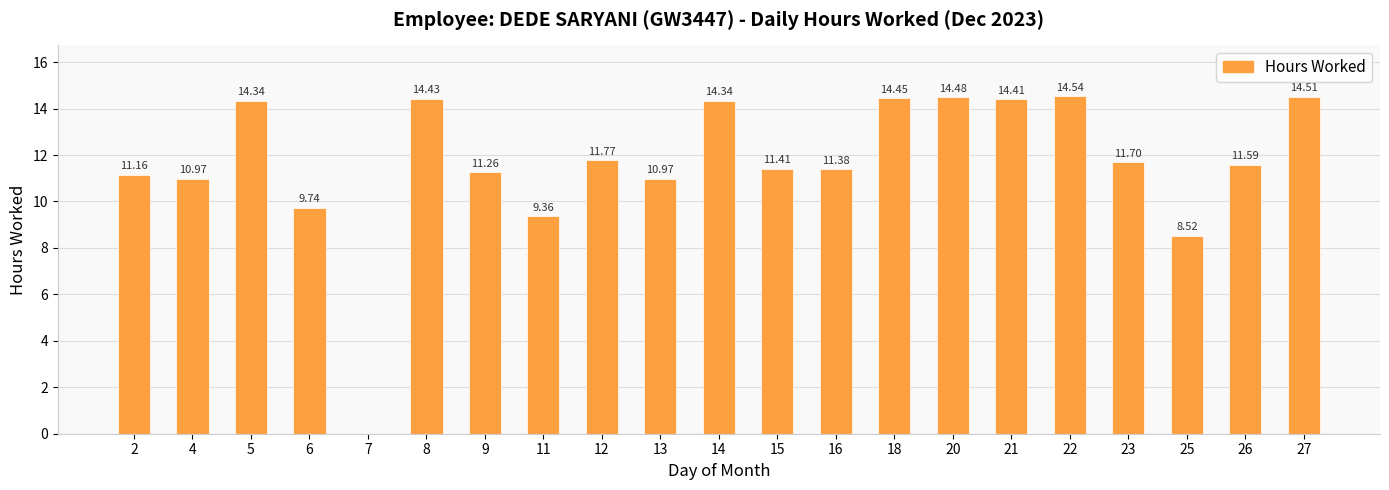

Approximately how many times larger is the value at 21 compared to 14?

1.0